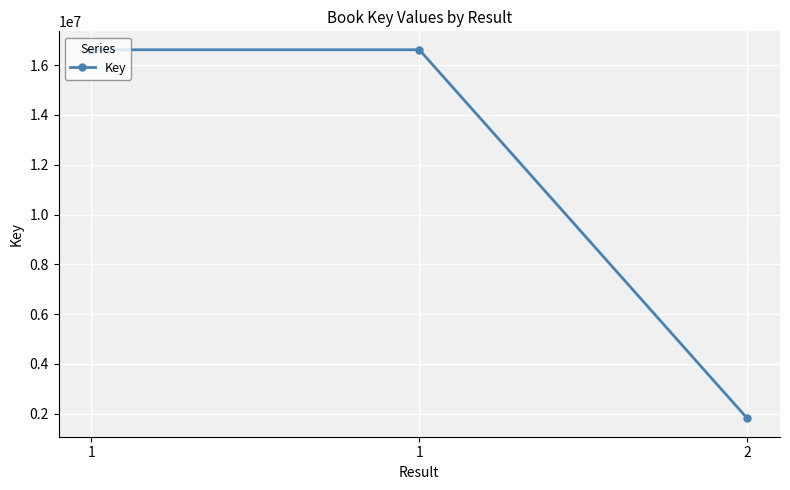

Is this an area chart (filled region under the line)?

No